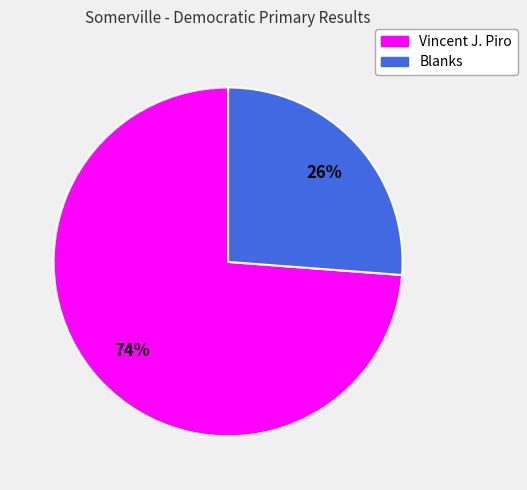

What is the ratio of the value at Vincent J. Piro to the value at Blanks?

2.8